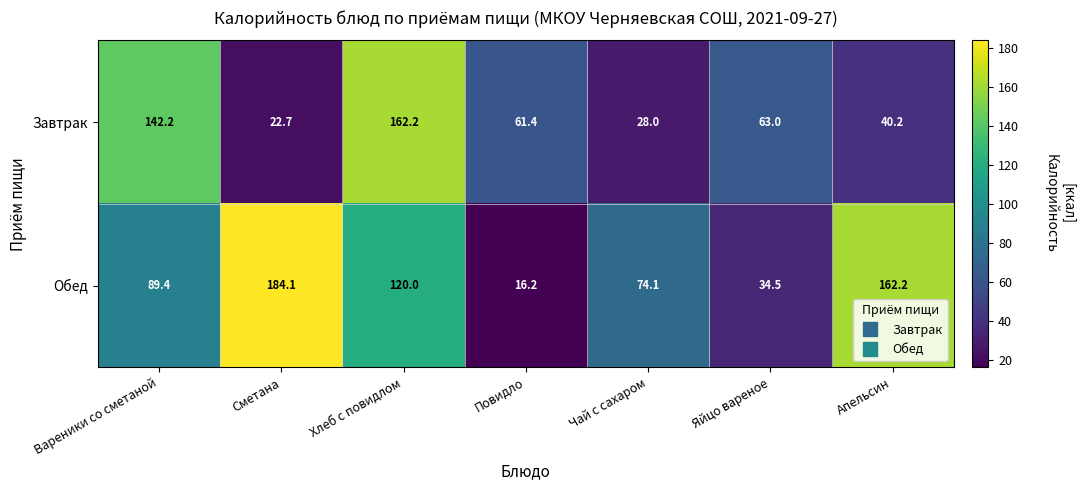

The value of Обед at Апельсин is 162.2. True or false?

True